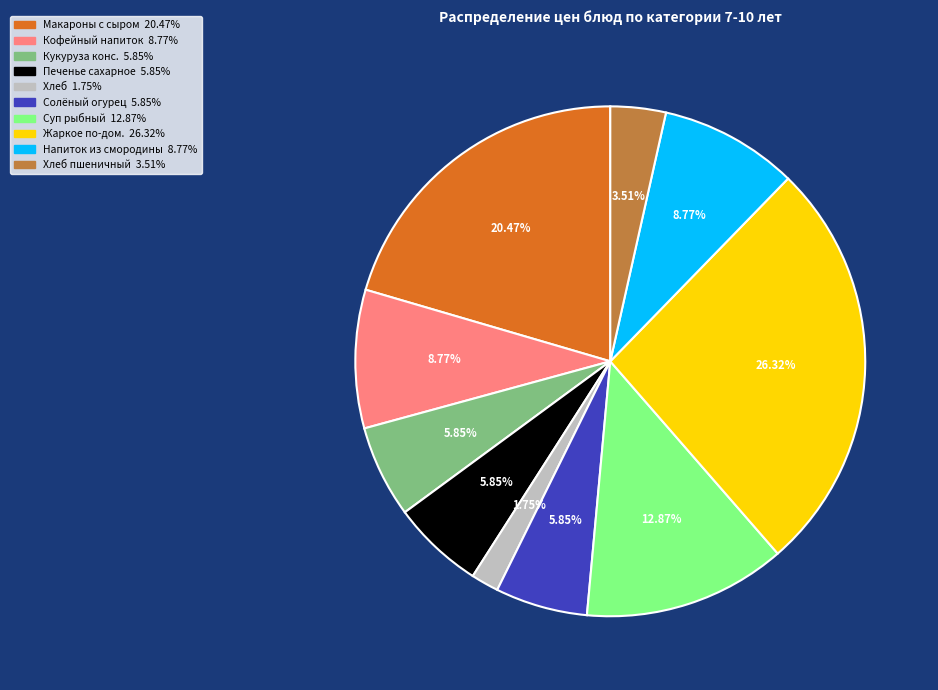

Is there a majority slice in this chart?

No